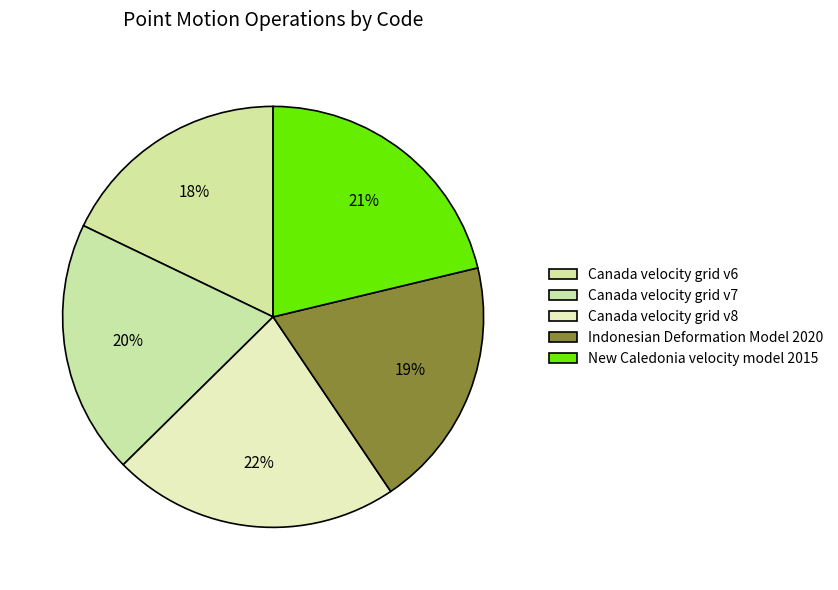

Does Canada velocity grid v6 account for over 50% of the chart?

No